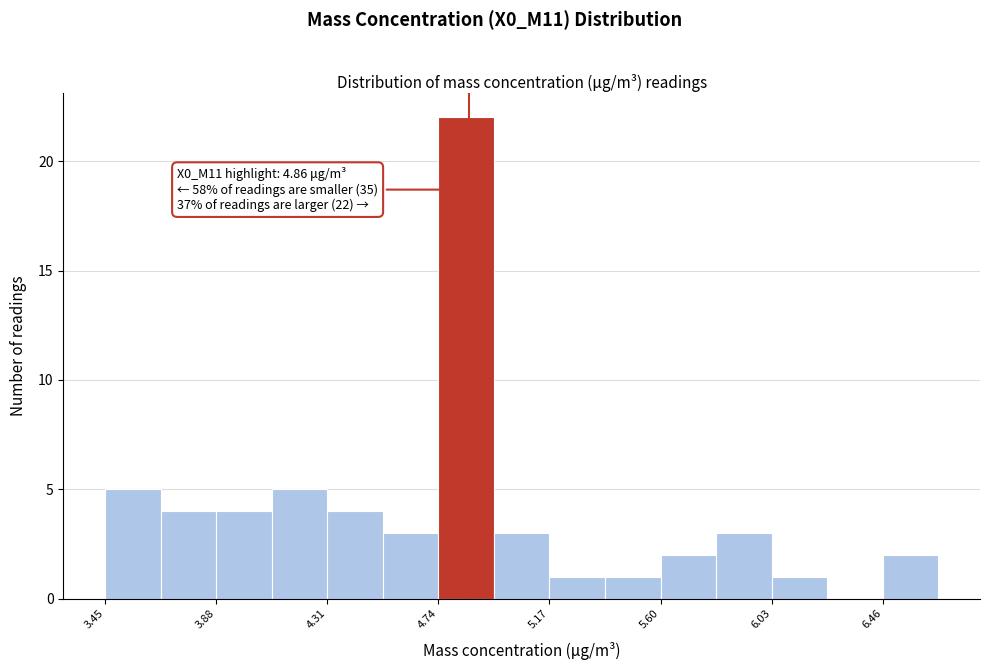

Over which range of the x-axis is the bar tallest?

4.75 to 4.95